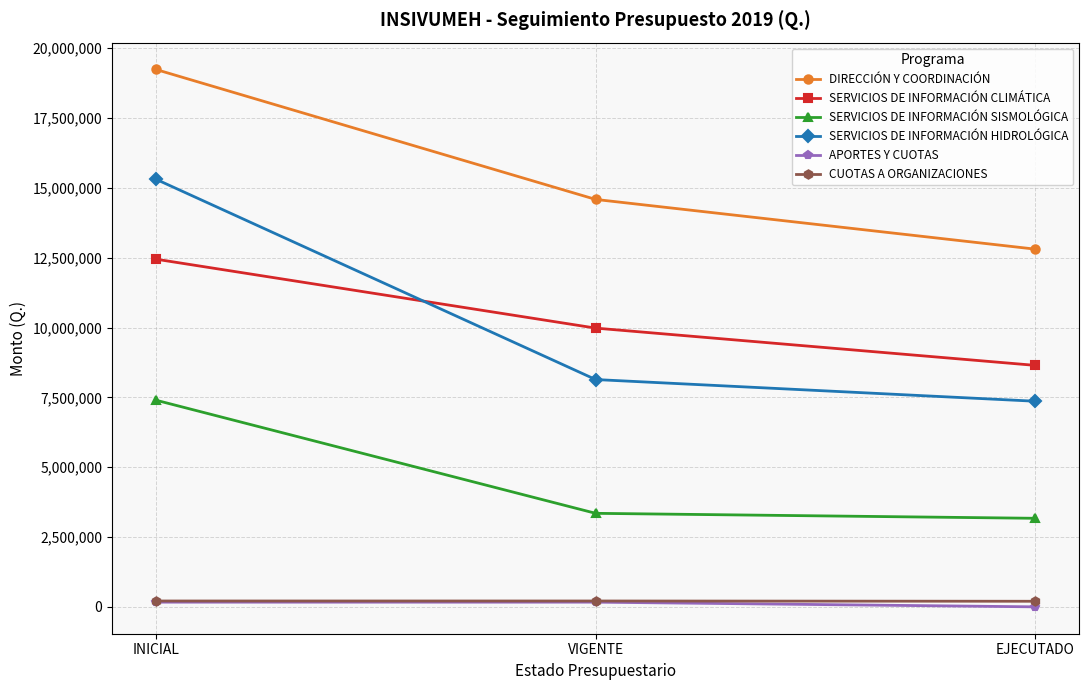

At which category is the sum across all series the highest?

INICIAL